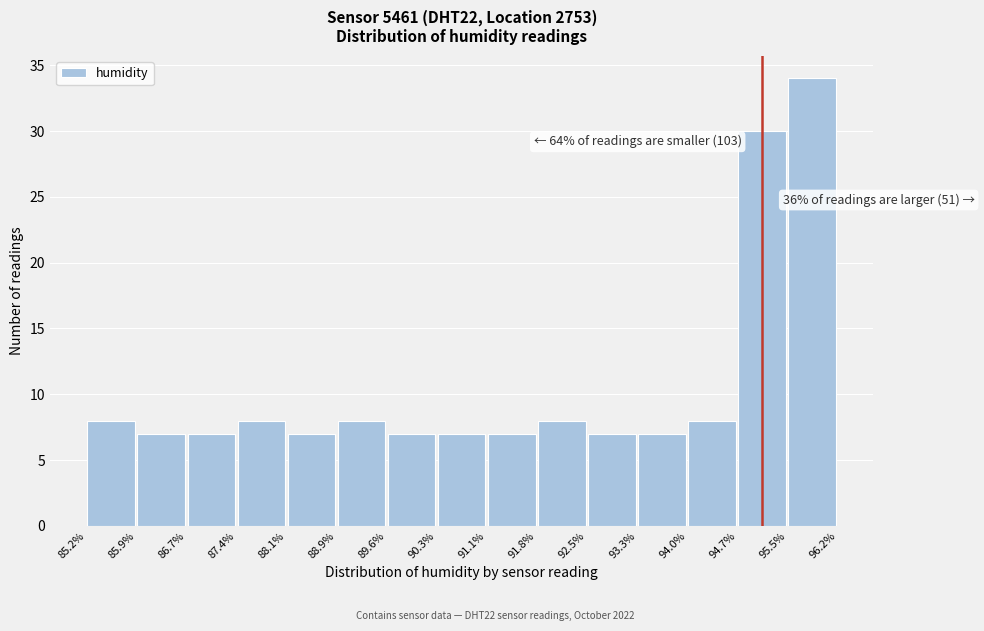

Which range on the x-axis has the tallest bar?

95.5% to 96.2%